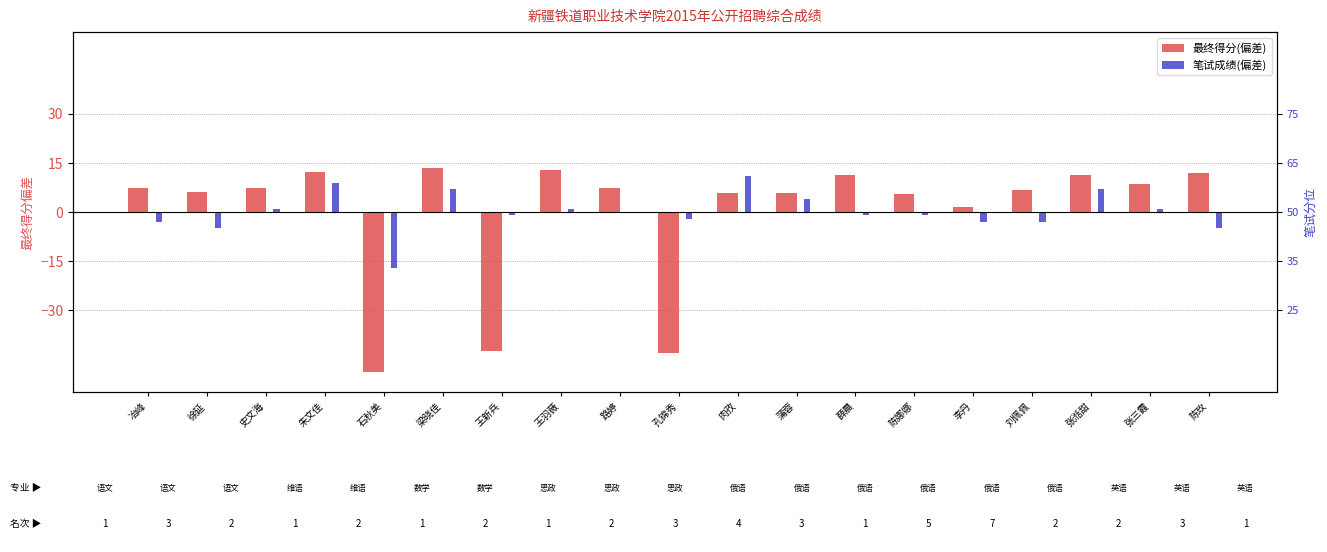

Reading left to right, what are all the values shown in this chart?

最终得分(偏差): 冶峰=7.3	徐延=6.0	史文海=7.3	朱文佳=12.2	石秋美=-49.0	梁晓佳=13.5	王新兵=-42.6	王羽薇=12.8	路婷=7.3	孔锦秀=-43.0	肉孜=5.7	蒲蓉=5.9	薛晨=11.2	陈娜娜=5.6	李丹=1.5	刘佩佩=6.7	张湉甜=11.2	张三霞=8.7	陈玫=11.8
笔试成绩(偏差): 冶峰=-3.0	徐延=-5.0	史文海=1.0	朱文佳=9.0	石秋美=-17.0	梁晓佳=7.0	王新兵=-1.0	王羽薇=1.0	路婷=0.0	孔锦秀=-2.0	肉孜=11.0	蒲蓉=4.0	薛晨=-1.0	陈娜娜=-1.0	李丹=-3.0	刘佩佩=-3.0	张湉甜=7.0	张三霞=1.0	陈玫=-5.0